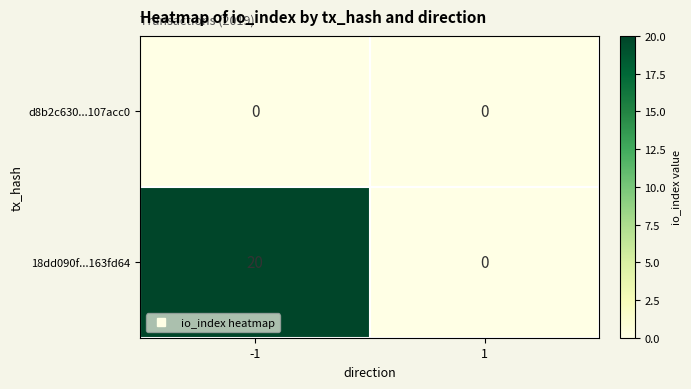

At which category does the chart reach its peak across all series?

-1